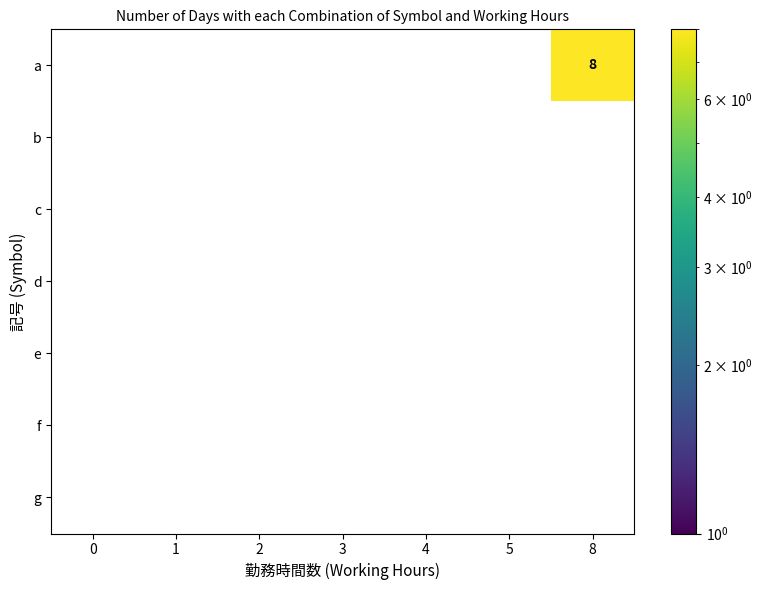

Which series has the largest range (max minus min)?

a